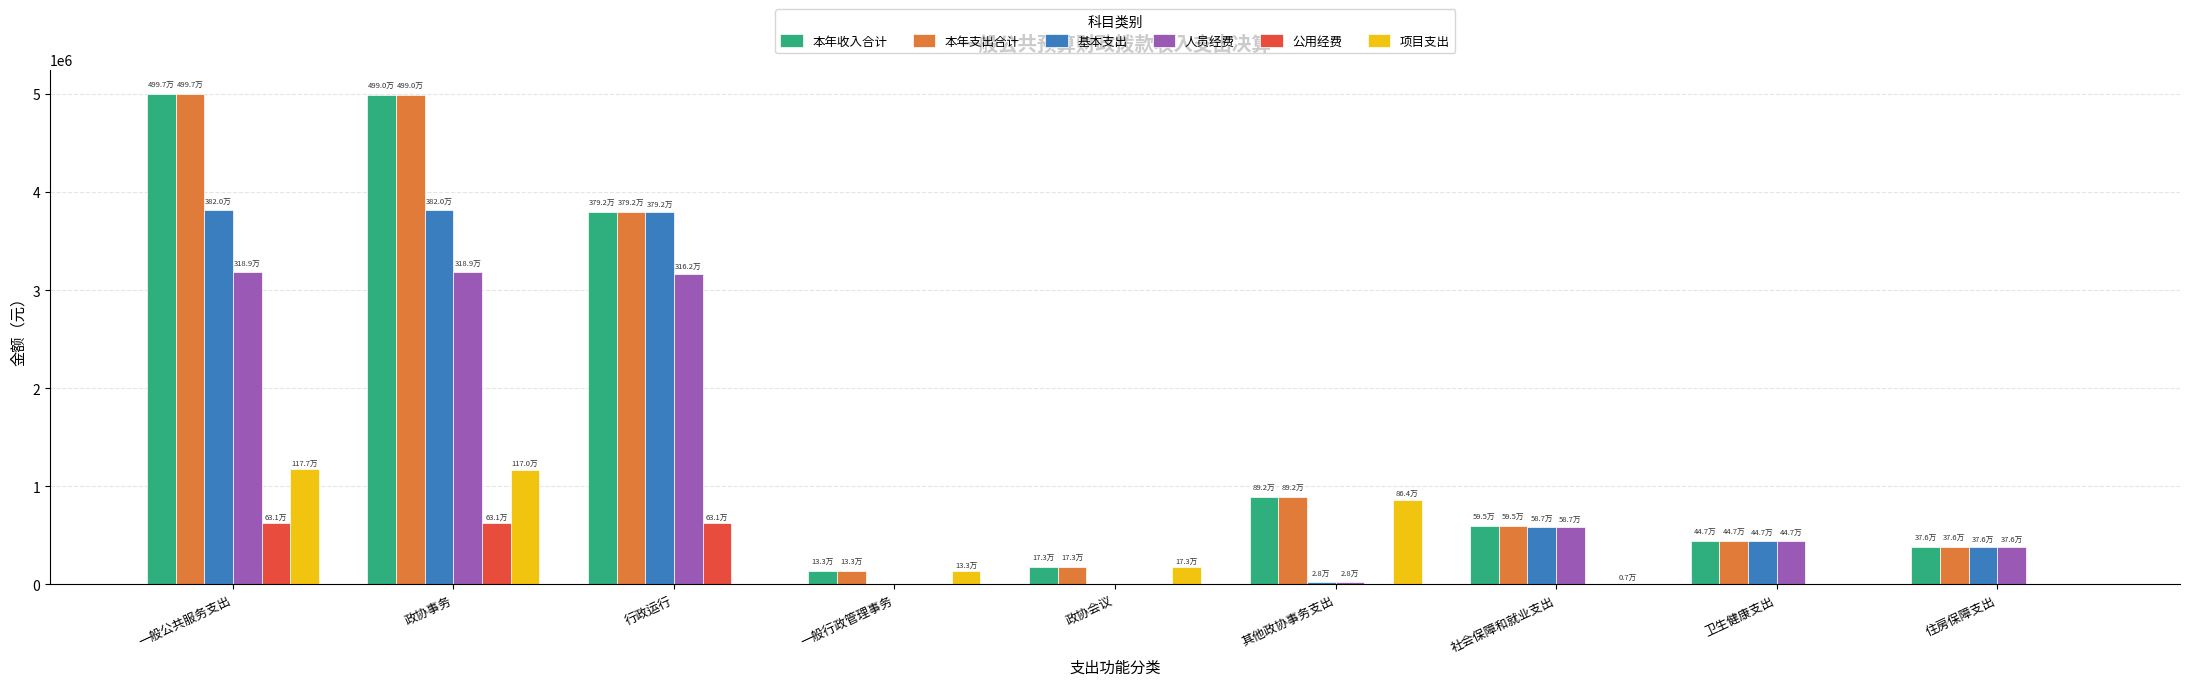

What is the approximate value of 人员经费 at 卫生健康支出?

447465.3